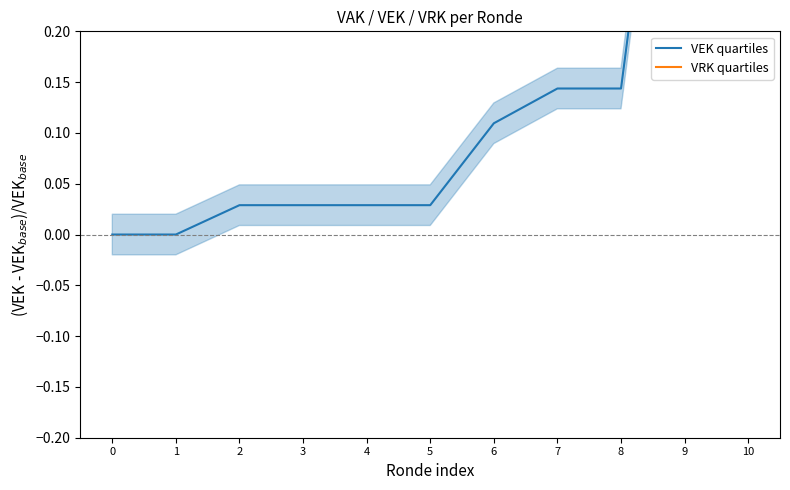

True or false: VEK quartiles has more than 0 points higher than both neighbors.

False